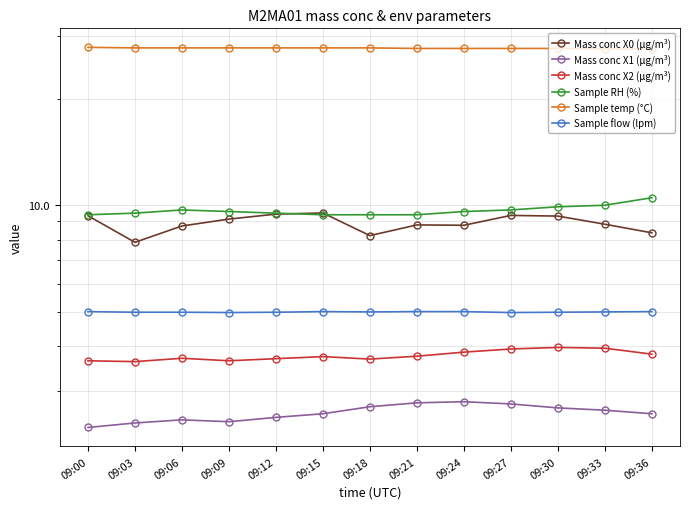

What is the difference between the maximum and minimum values in the Mass conc X1 (μg/m³) series?

0.4